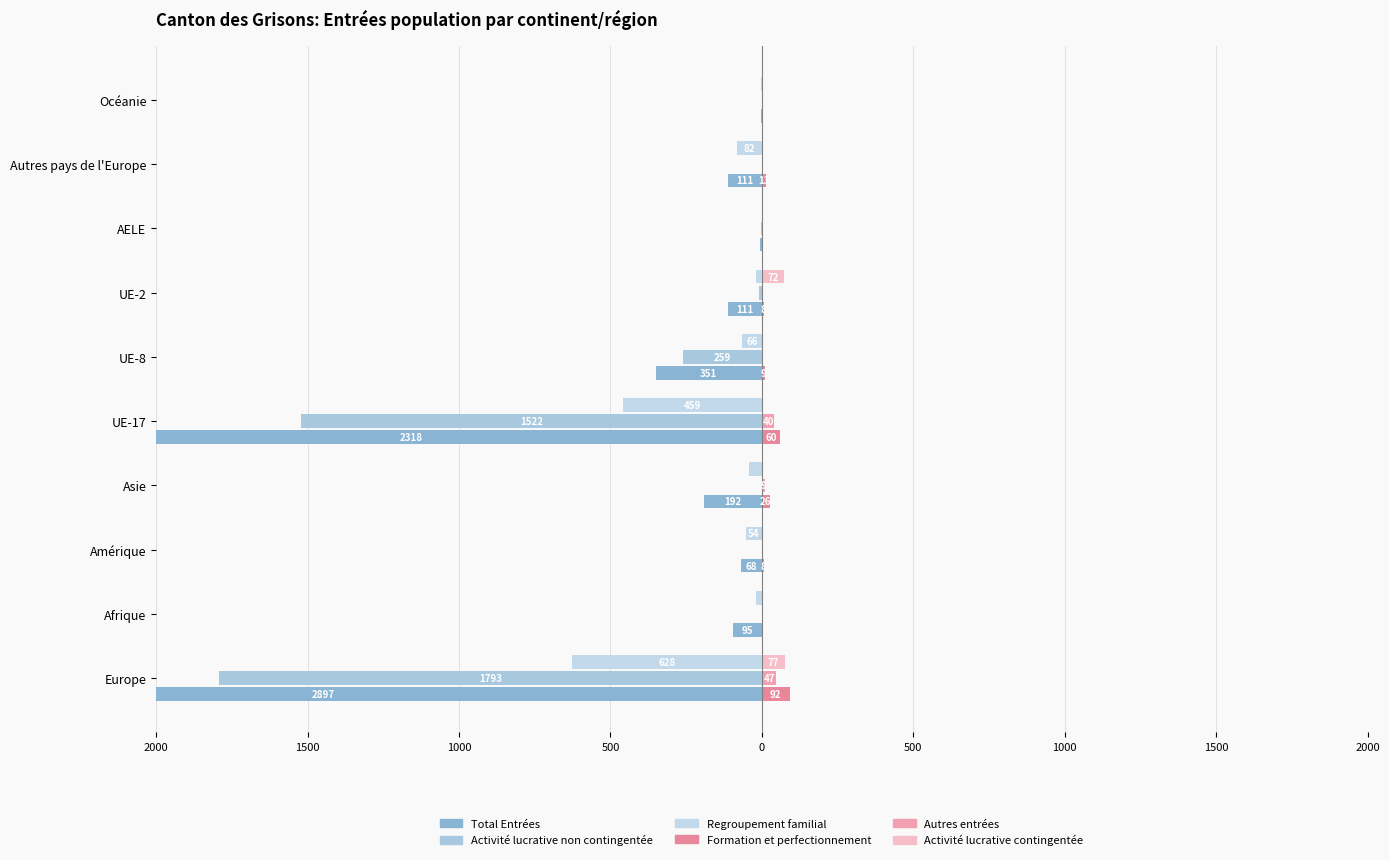

What are all the series names shown in the legend?

Total Entrées, Activité lucrative non contingentée, Regroupement familial, Formation et perfectionnement, Autres entrées, Activité lucrative contingentée